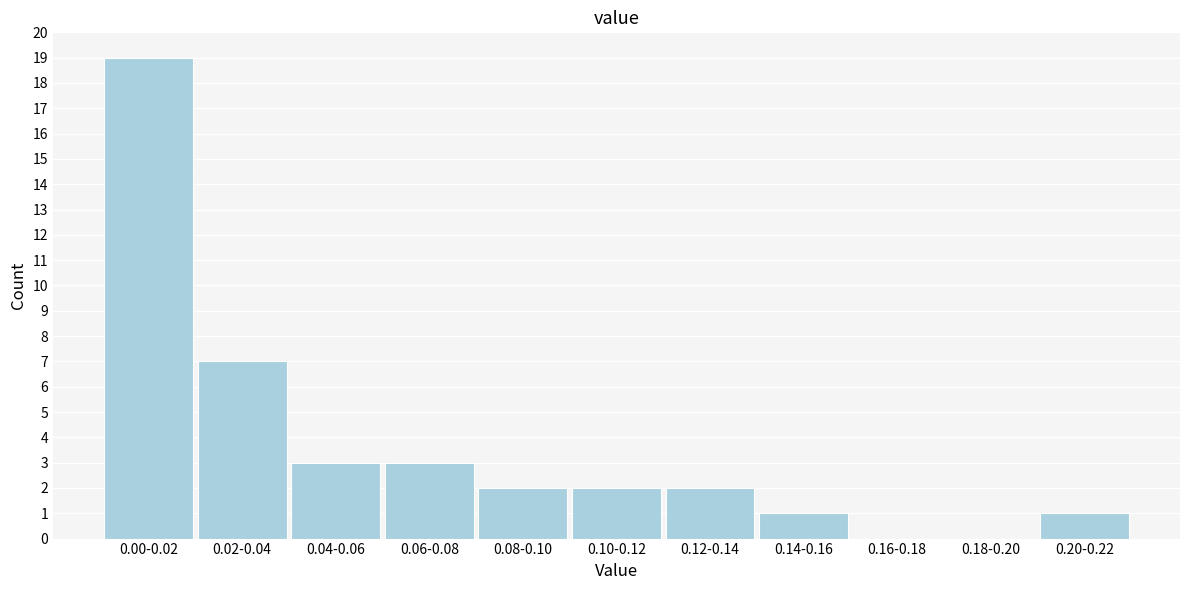

Reading left to right, list all the values displayed in this chart.

0.00-0.02=19	0.02-0.04=7	0.04-0.06=3	0.06-0.08=3	0.08-0.10=2	0.10-0.12=2	0.12-0.14=2	0.14-0.16=1	0.16-0.18=0	0.18-0.20=0	0.20-0.22=1